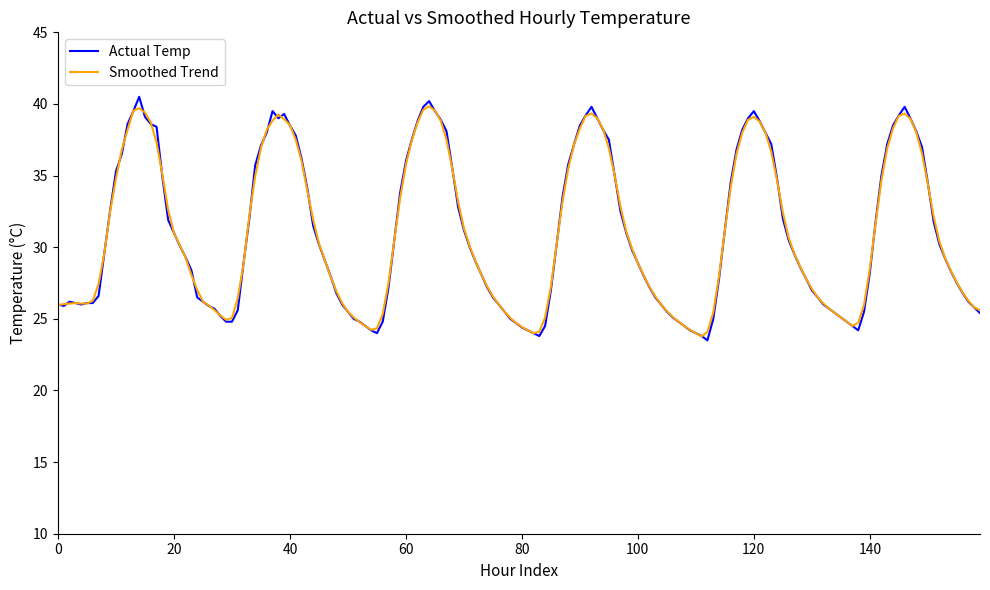

Which series has the widest spread of values?

Actual Temp